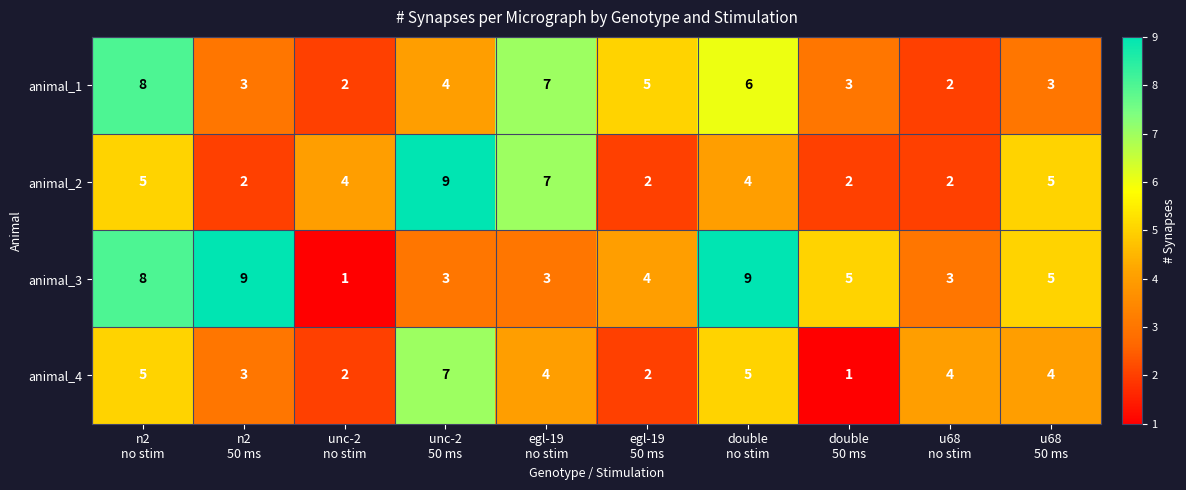

What is the greatest value displayed?

9